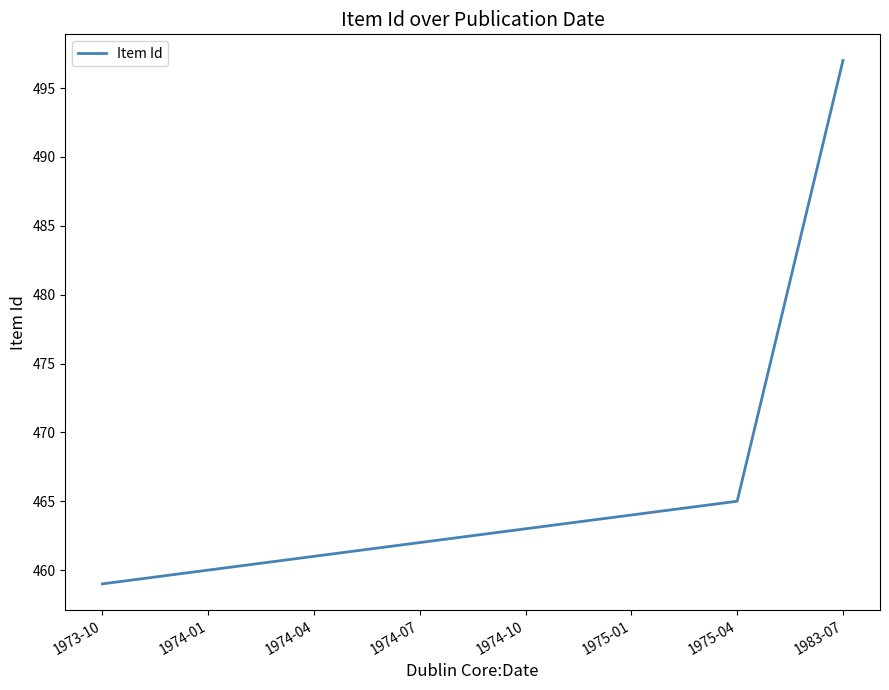

What is the difference between the maximum and minimum values?

38